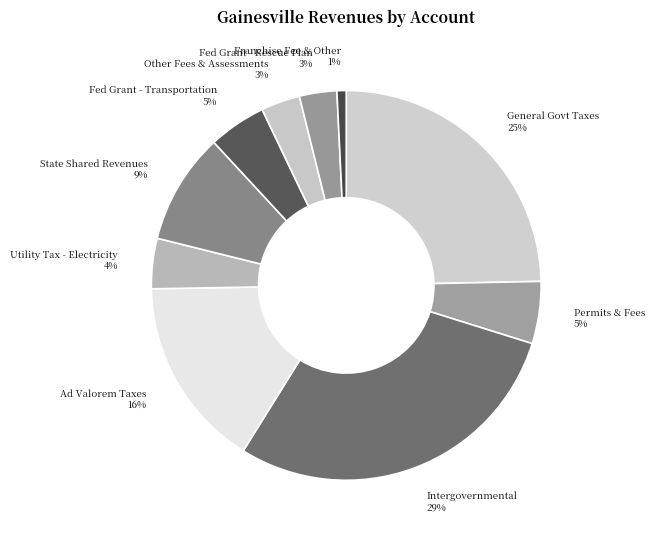

Is there any slice that represents more than half of the pie?

No